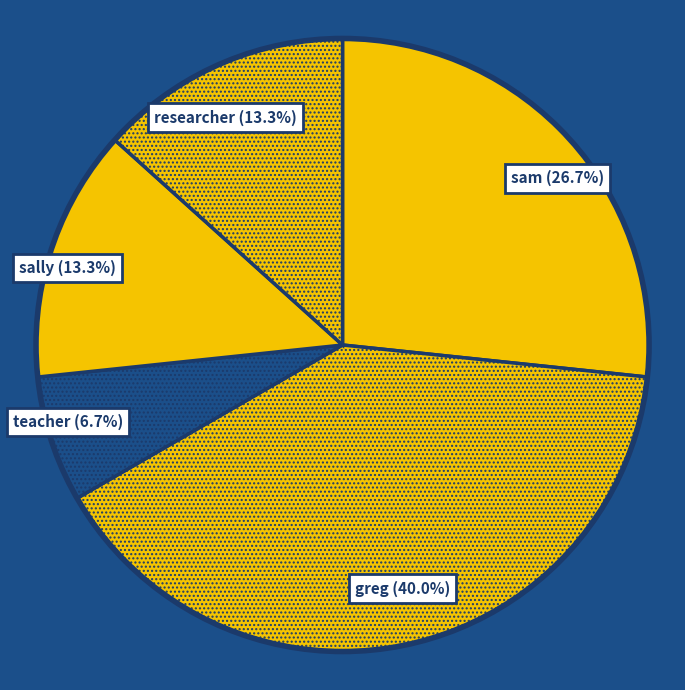

Which slice is the smallest?

teacher